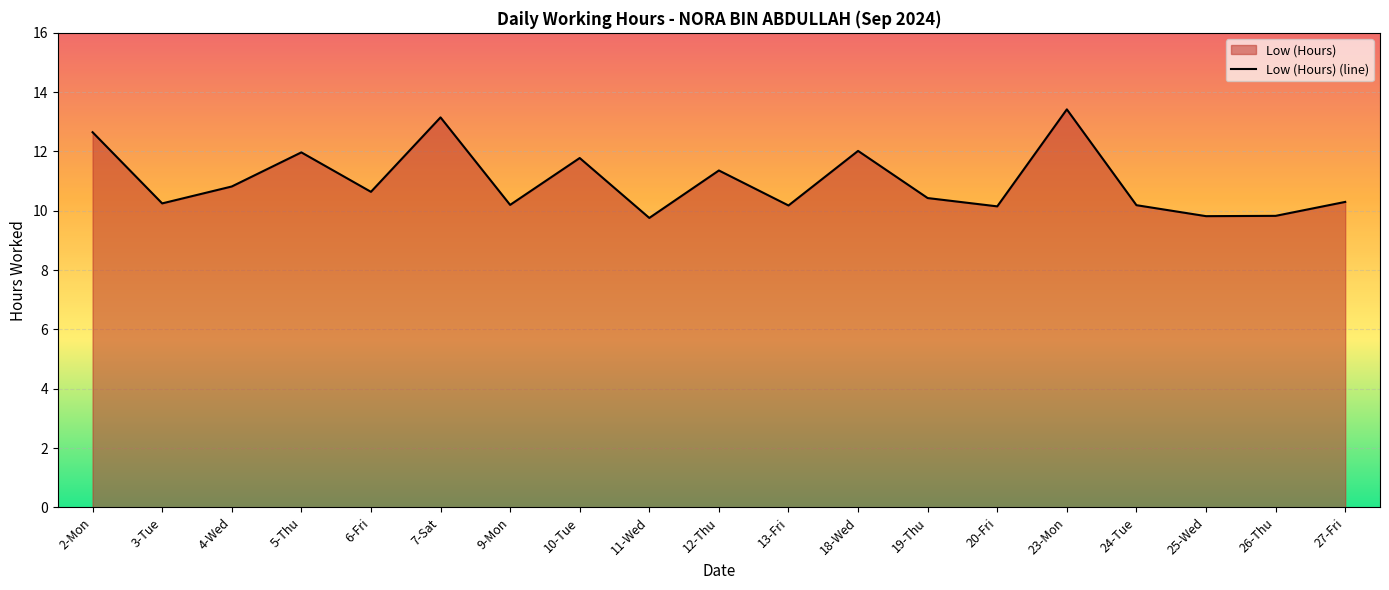

Read the value at 18-Wed.

12.0